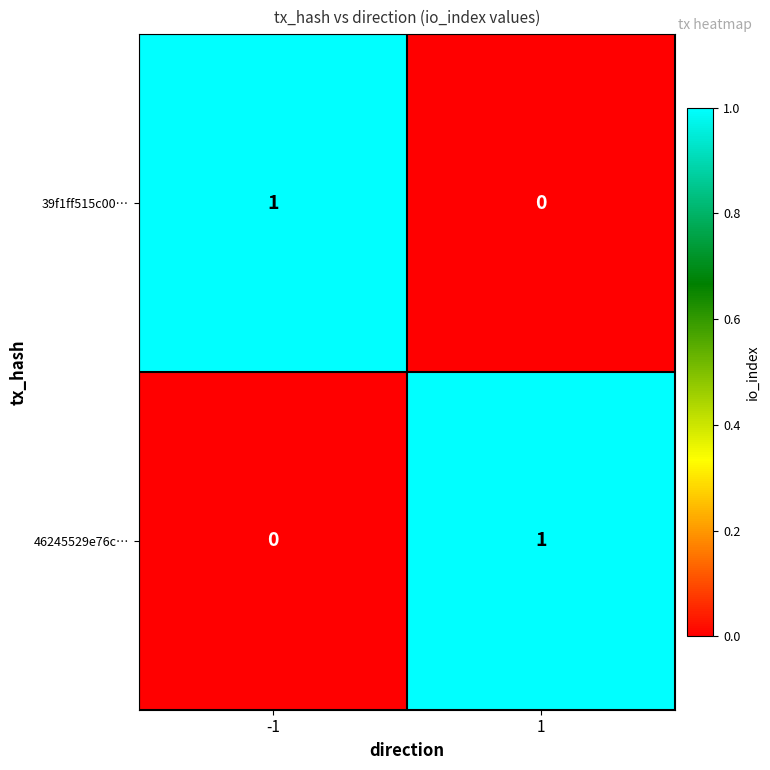

Is it true that 46245529e76c… equals 1 at -1?

False